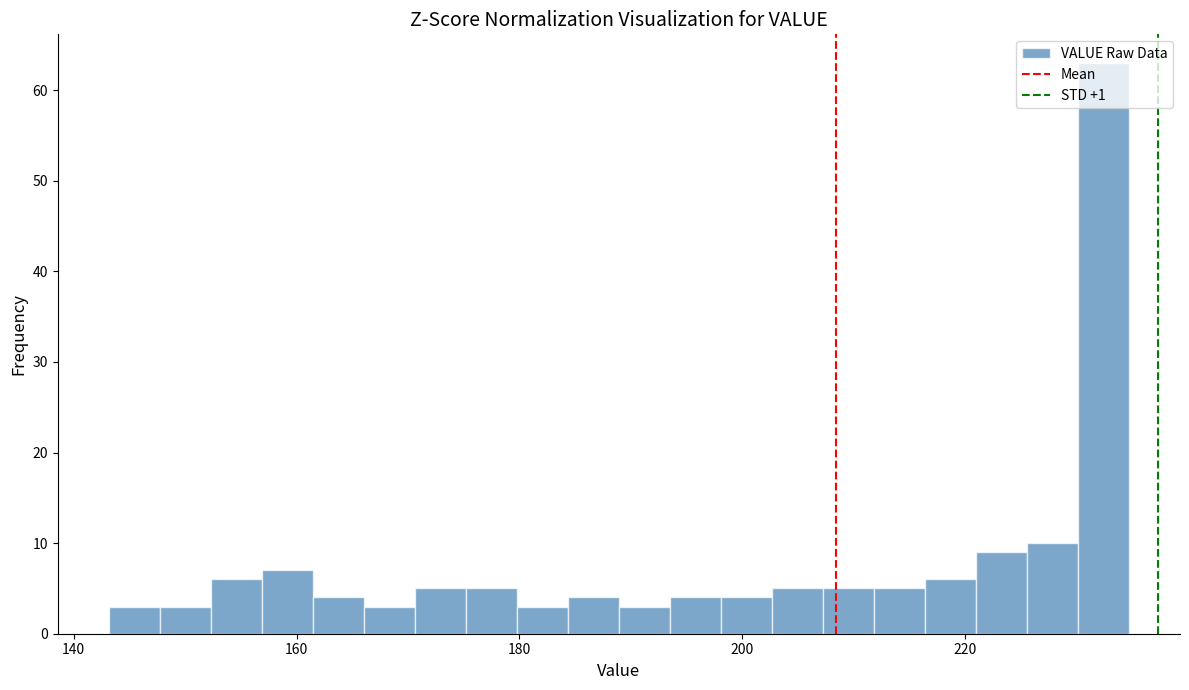

Around what value on the x-axis is the tallest bar? Give the approximate position of its centre, as read against the axis.

232